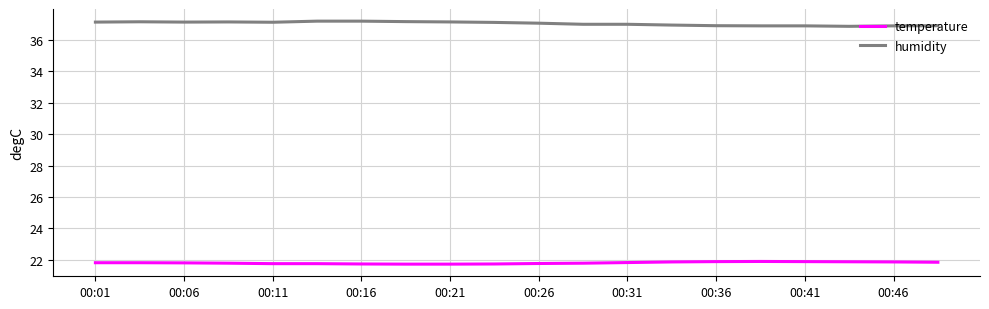

What is the smallest value displayed?

21.7